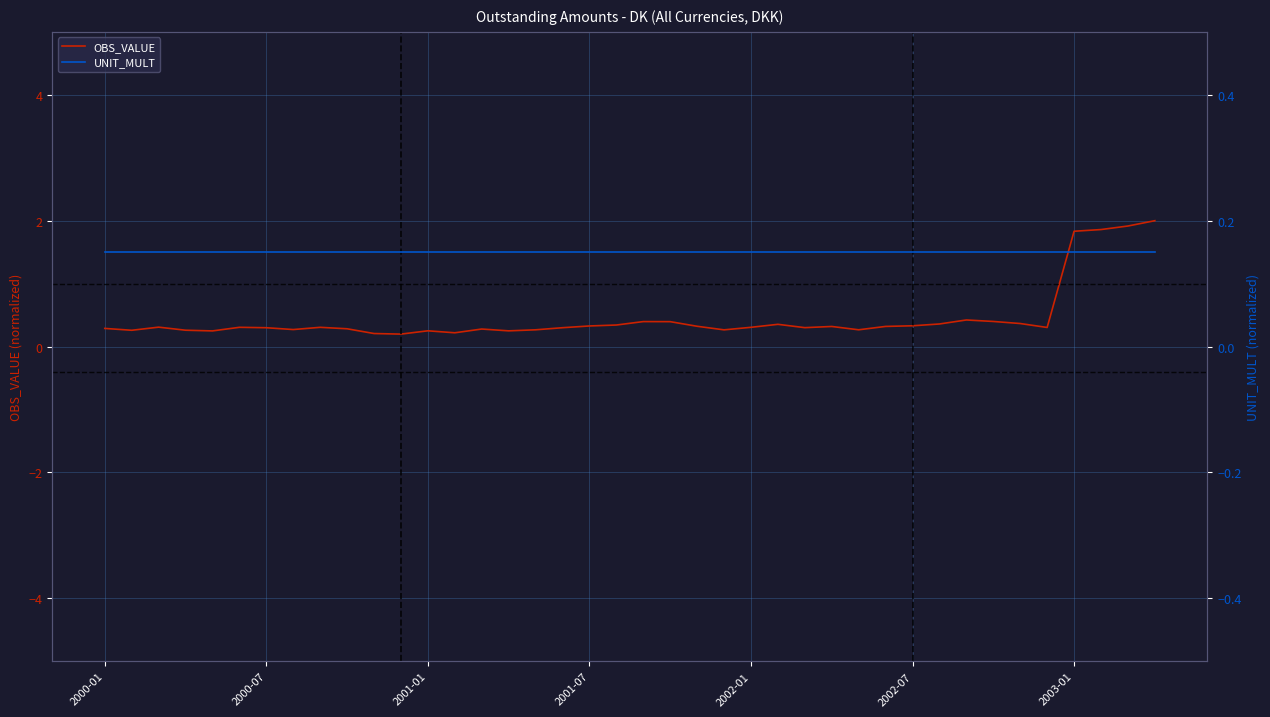

What value does the OBS_VALUE series have at 20?

0.4